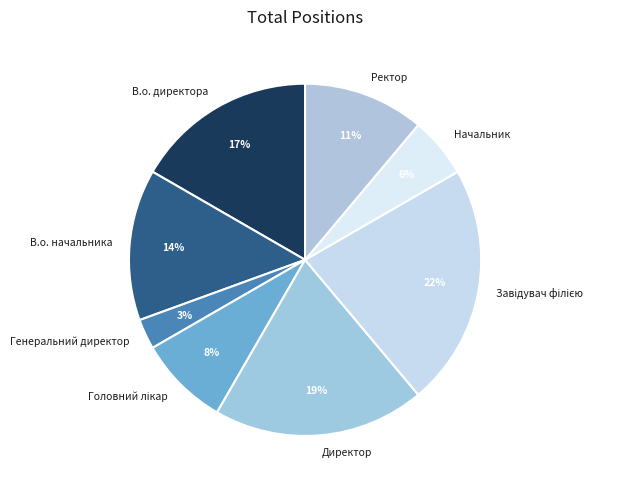

How many slices are in this pie chart?

8